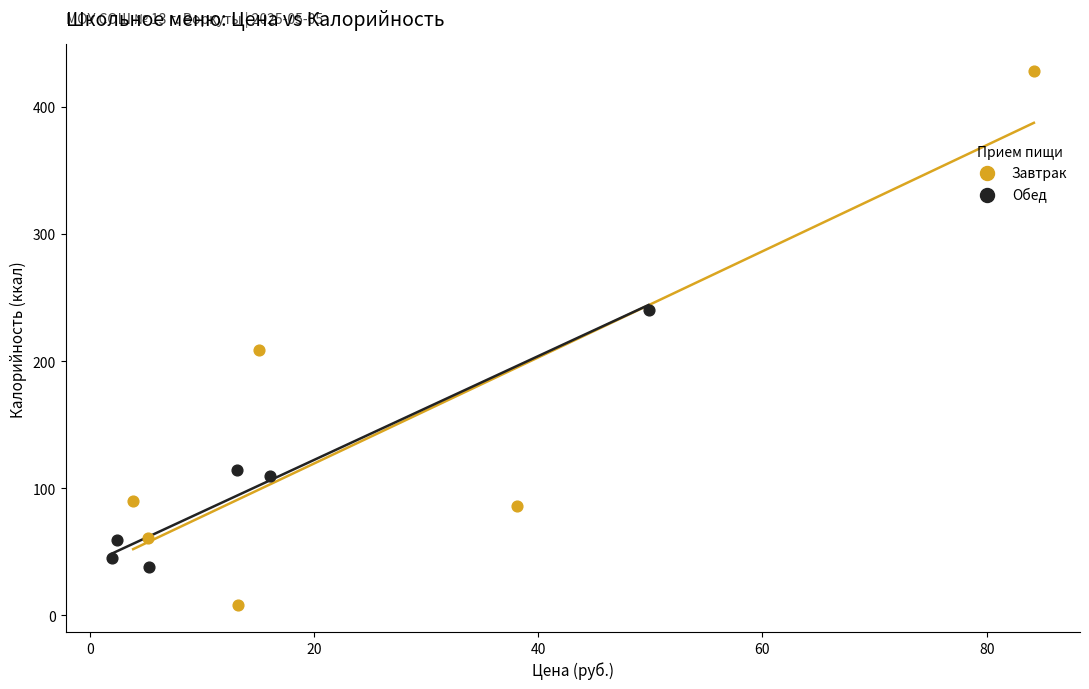

Which series reaches the maximum Y coordinate?

Завтрак